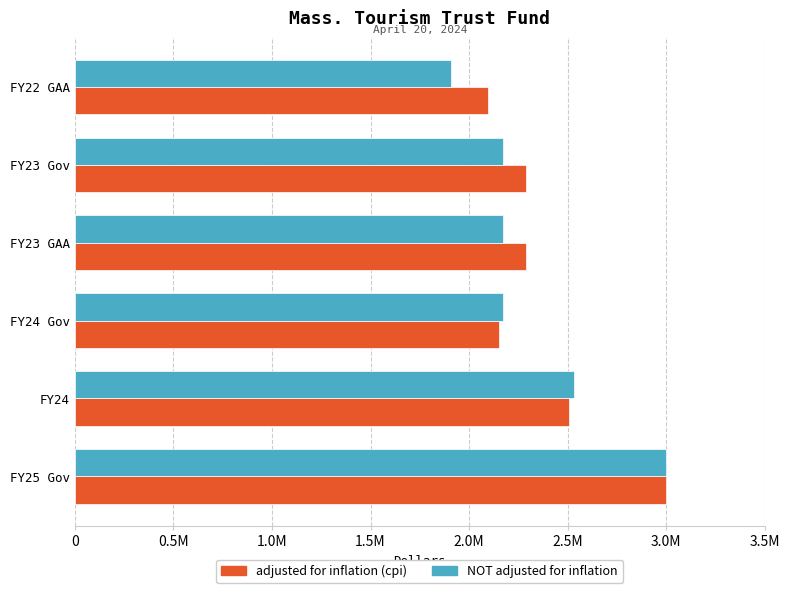

List the series in order of their overall mean, highest first.

adjusted for inflation (cpi), NOT adjusted for inflation